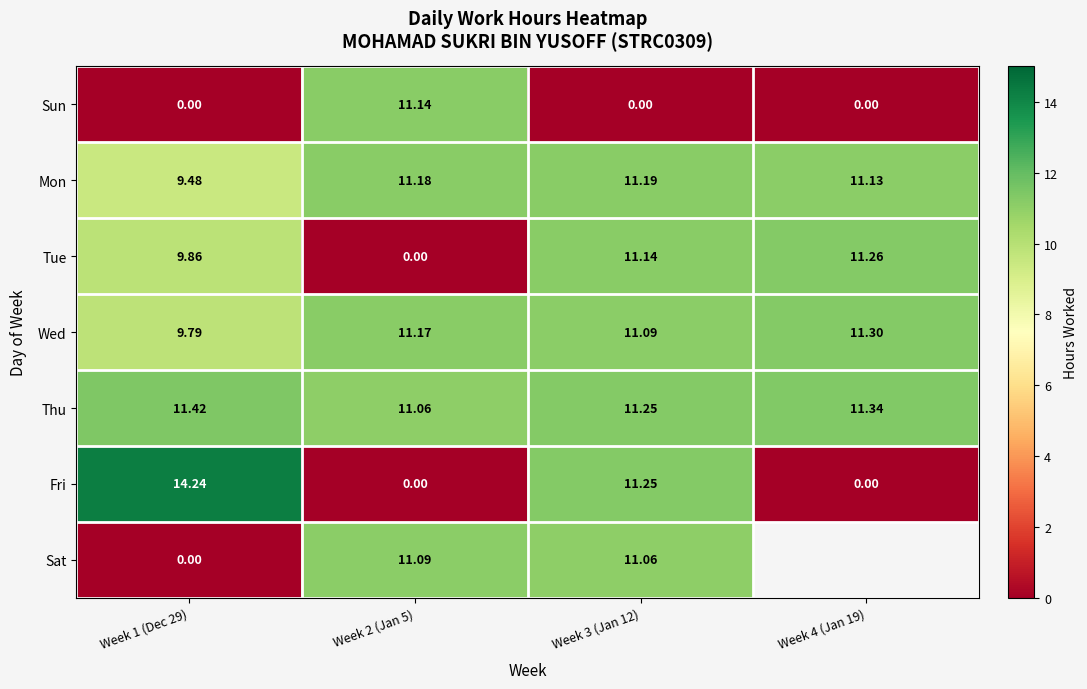

Which category has the lowest value across all series?

Week 1 (Dec 29)